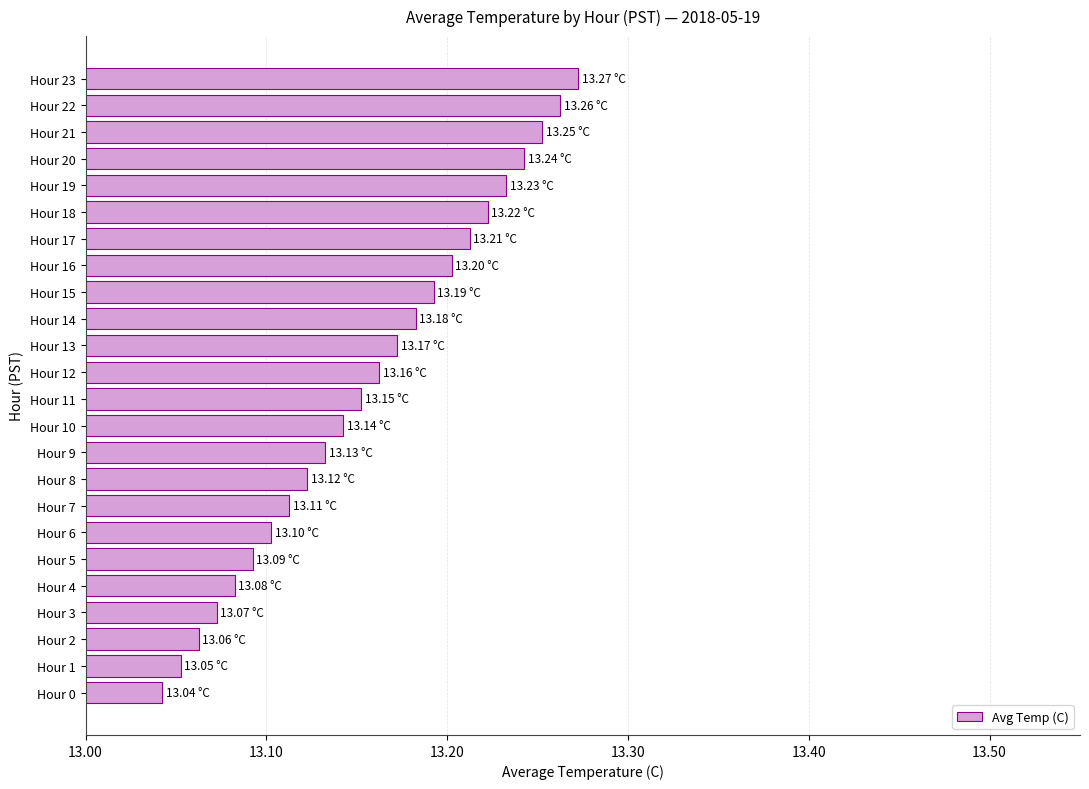

Which has a higher value, Hour 7 or Hour 0?

Hour 7